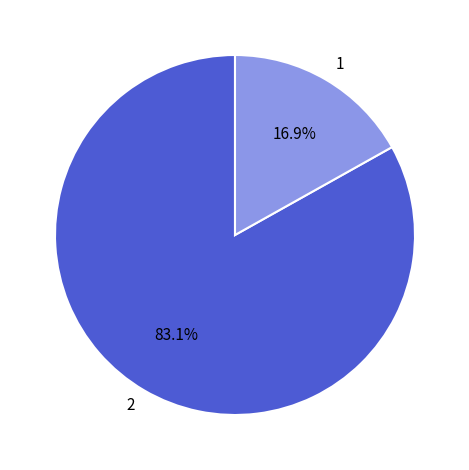

What is the majority slice?

2